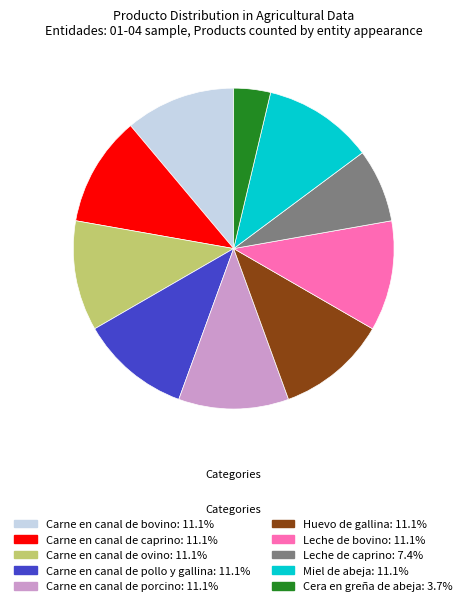

Which slice is the smallest?

Cera en greña de abeja